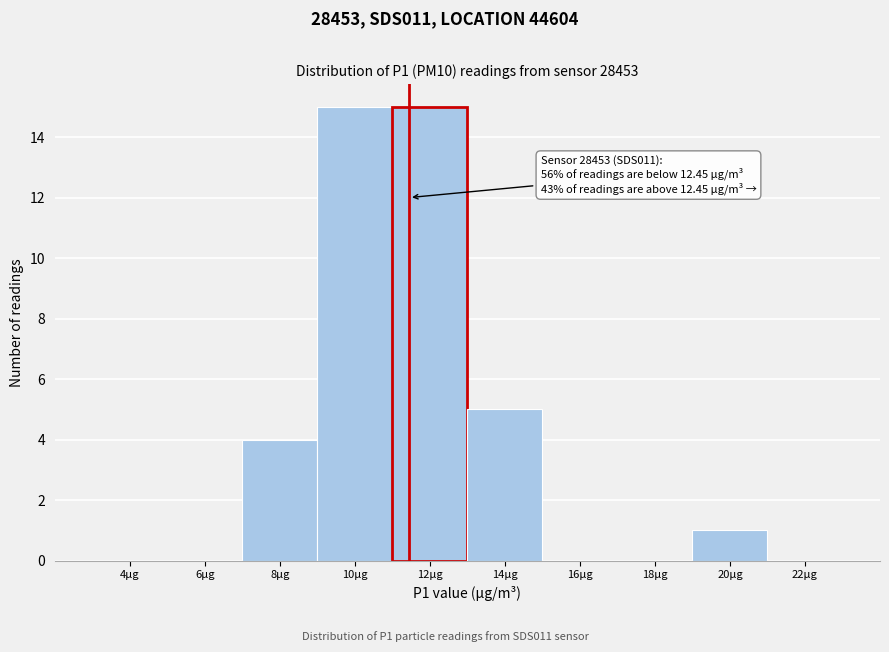

Reading left to right, extract all data points from this chart.

4µg=0	6µg=0	8µg=4	10µg=15	12µg=15	14µg=5	16µg=0	18µg=0	20µg=1	22µg=0